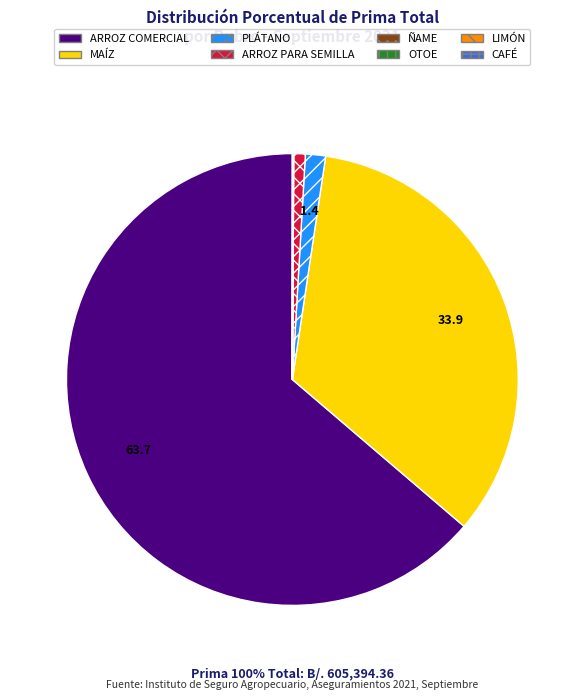

What is the change in value from PLÁTANO to LIMÓN?

-8631.9